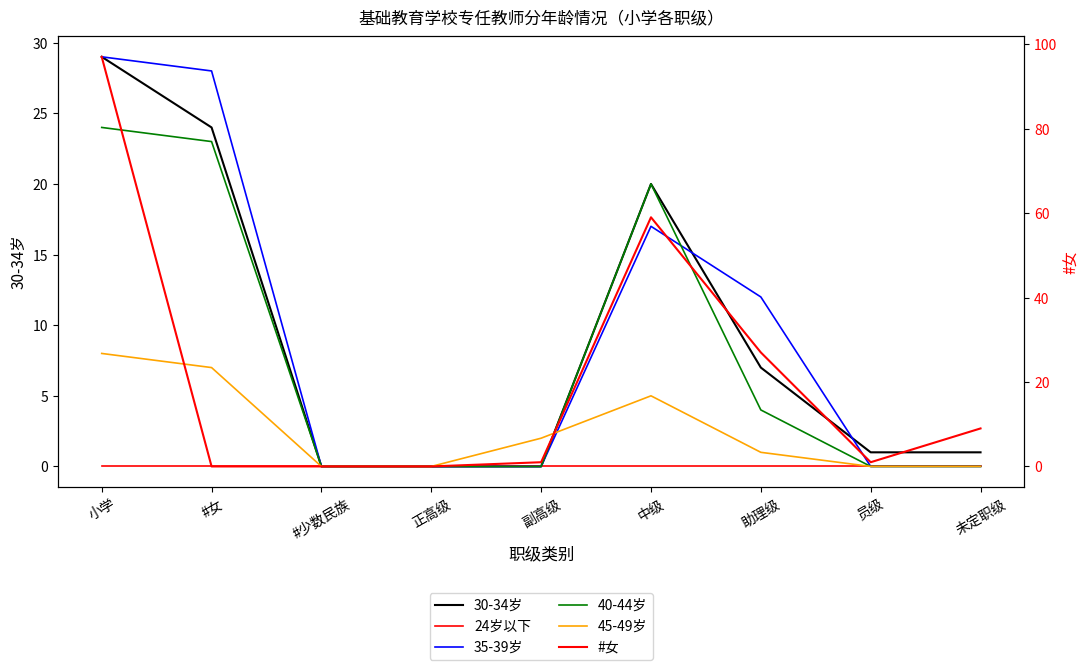

True or false: 24岁以下 has more than 2 interior local peaks.

False